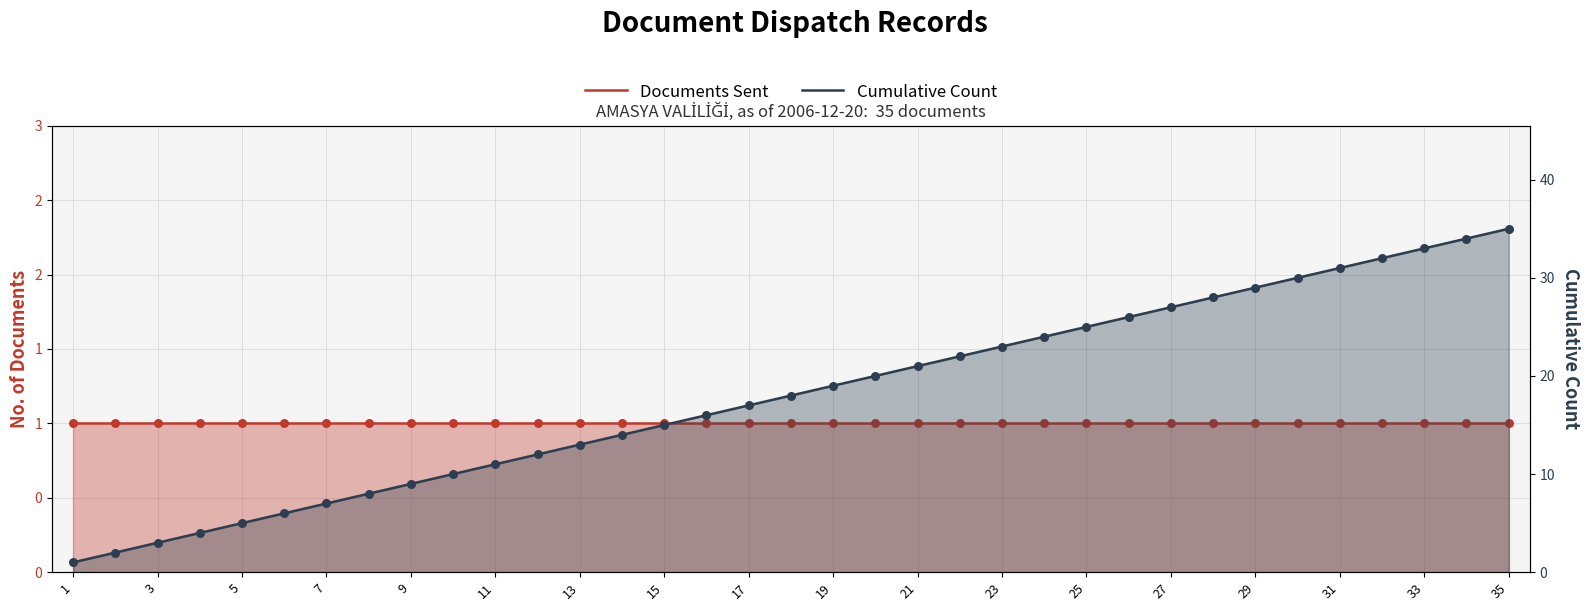

Which series contains the lowest Y value?

Documents Sent